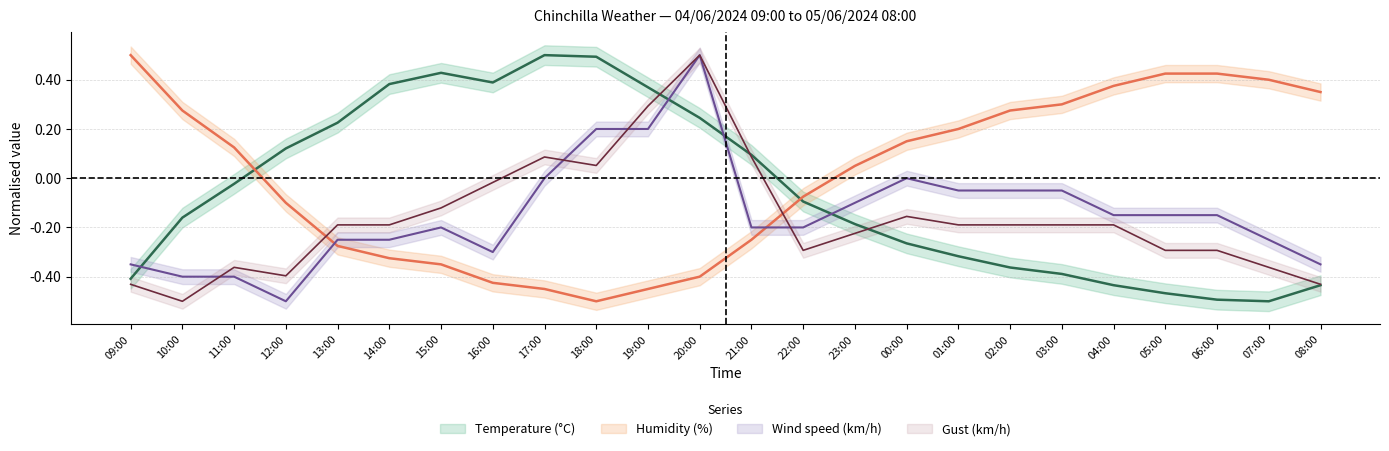

Is it true that Humidity (%) equals -0.3 at 14:00?

True